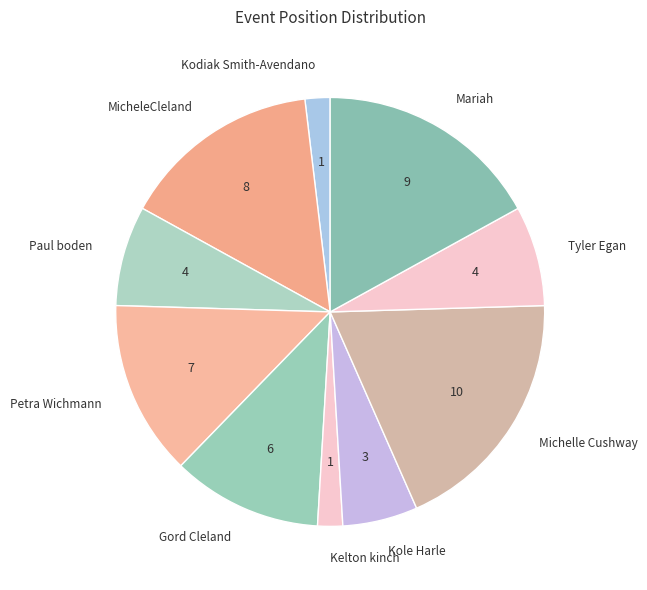

How many slices are in this pie chart?

10